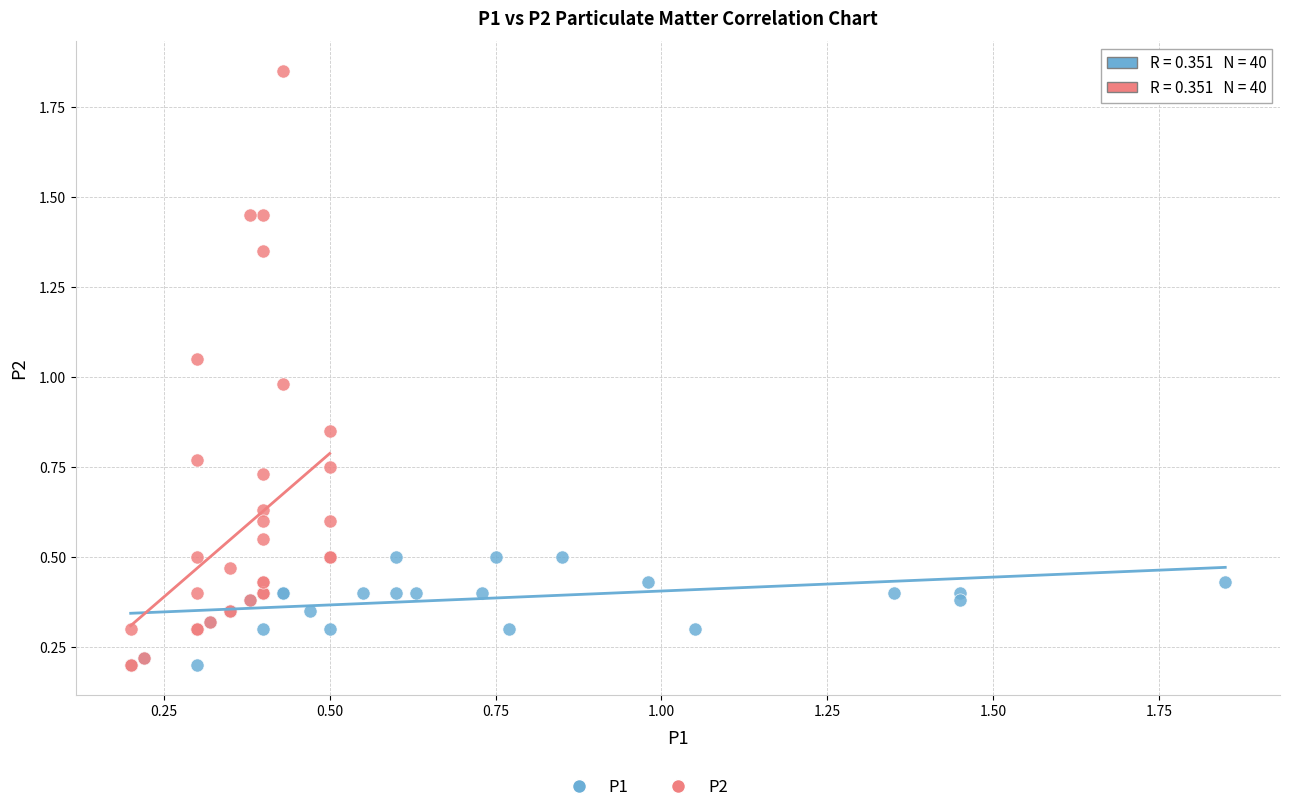

Which series has the widest spread of Y values?

P2